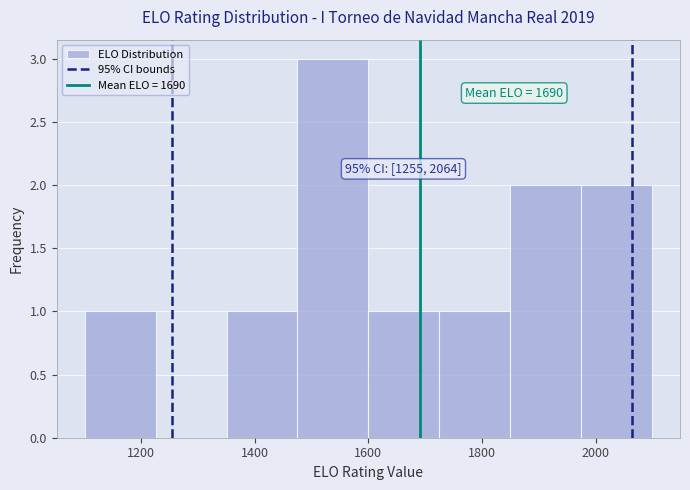

Which range on the x-axis has the tallest bar?

1480 to 1600